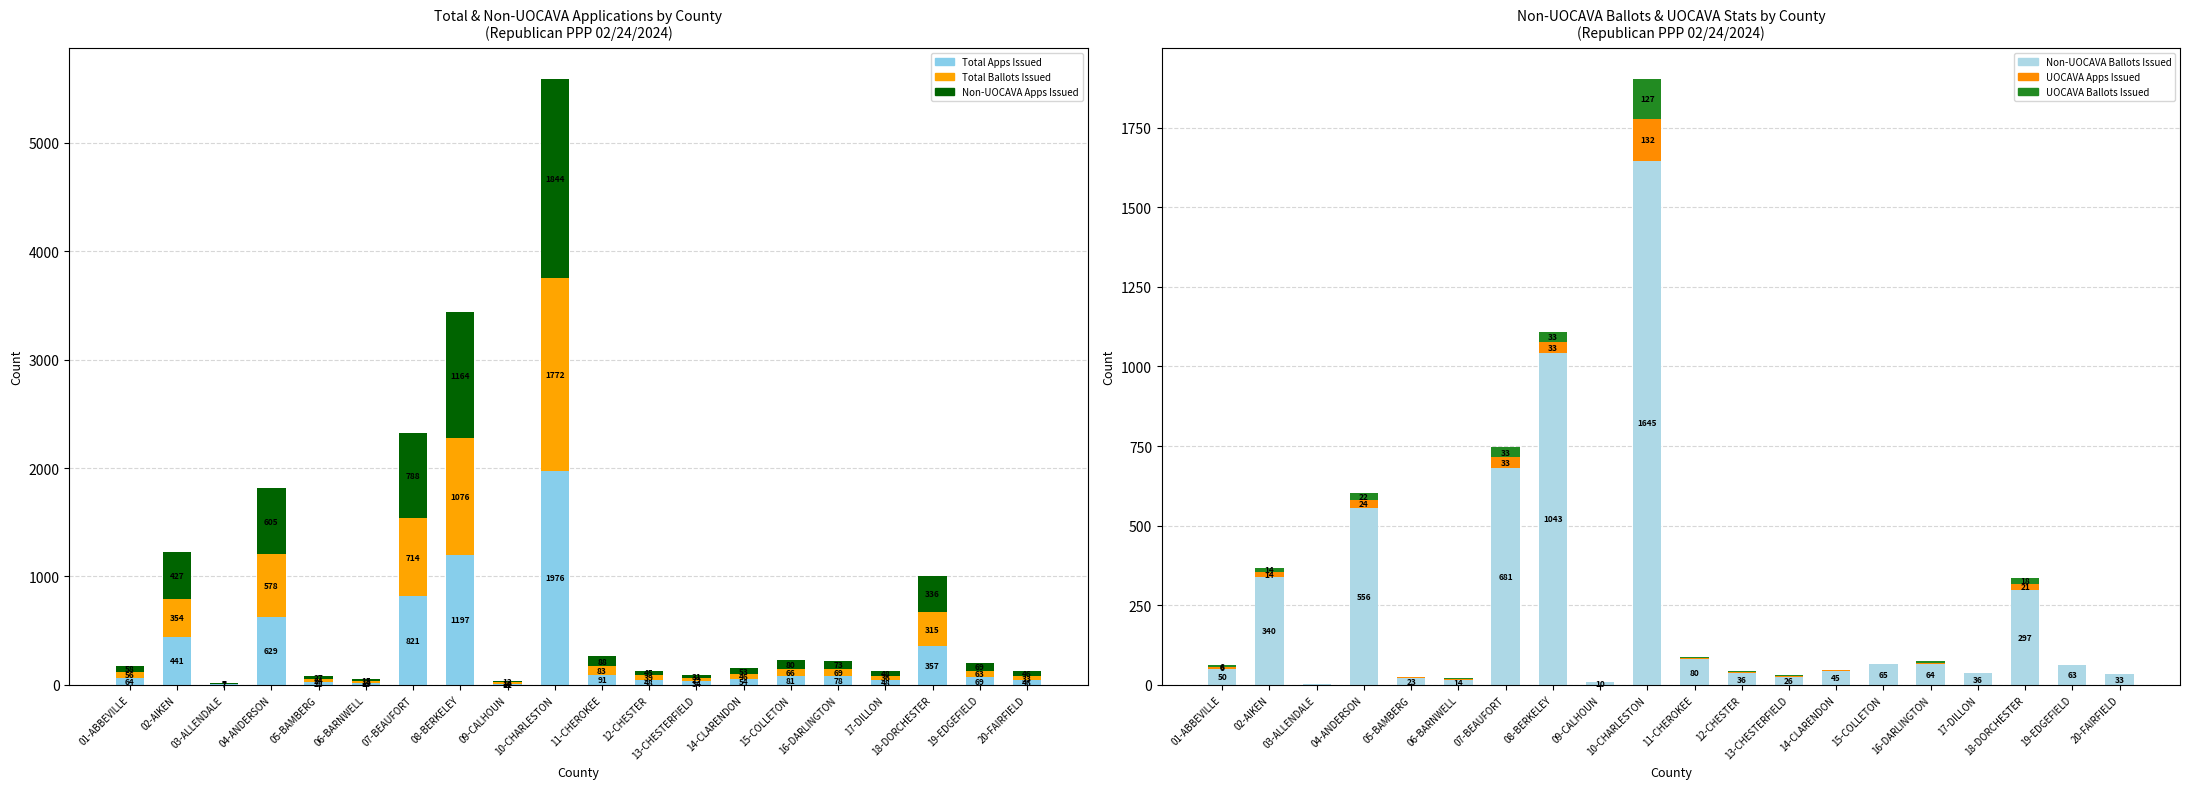

Which series has the largest range (max minus min)?

Total Apps Issued